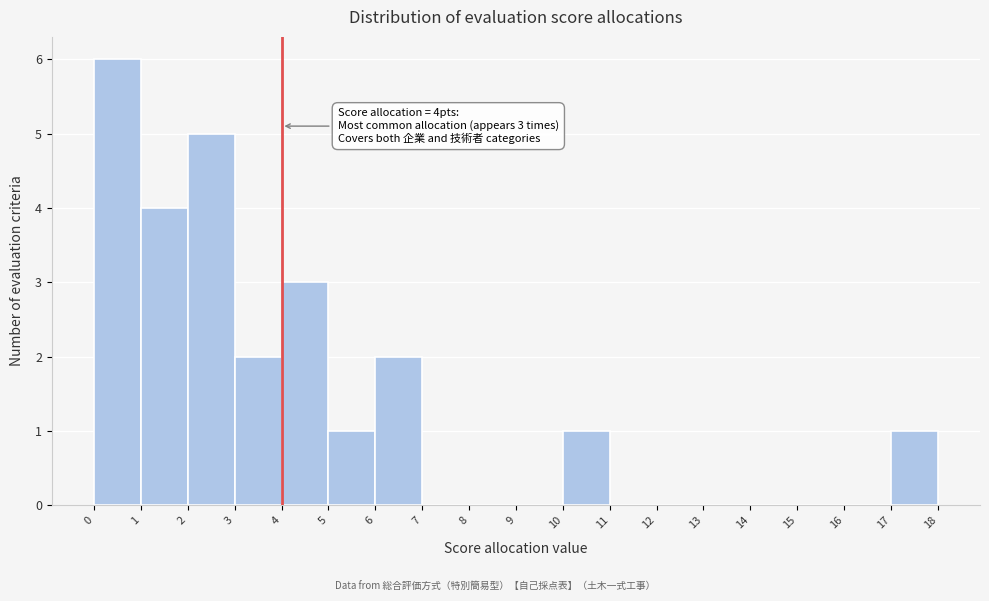

Over which range of the x-axis is the bar tallest?

0 to 1